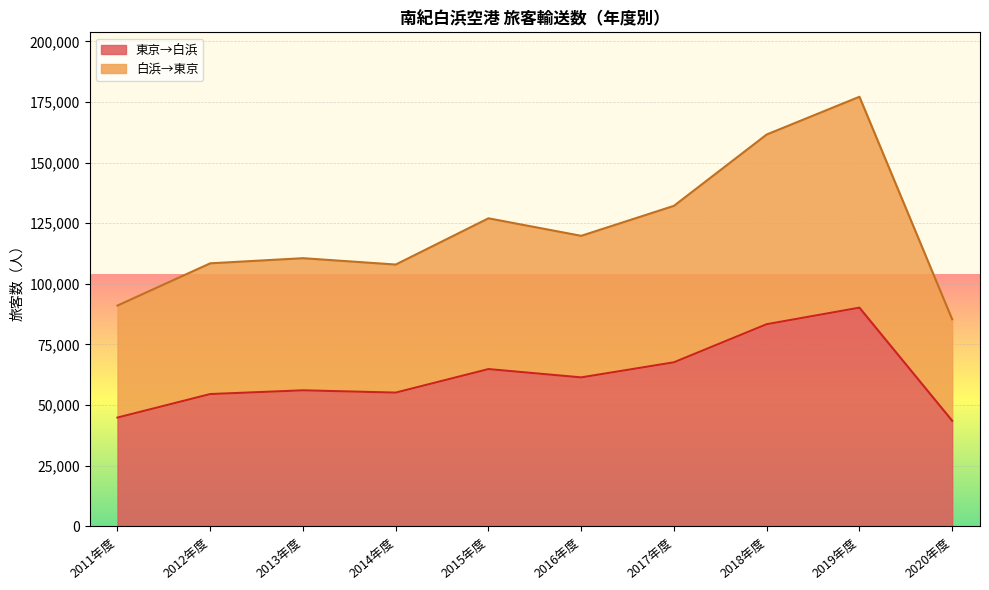

Reading left to right, what are all the values shown in this chart?

東京→白浜: 2011年度=44819	2012年度=54522	2013年度=56061	2014年度=55122	2015年度=64819	2016年度=61394	2017年度=67620	2018年度=83330	2019年度=90146	2020年度=43516
白浜→東京: 2011年度=91020	2012年度=108441	2013年度=110555	2014年度=107936	2015年度=127003	2016年度=119777	2017年度=132151	2018年度=161570	2019年度=177135	2020年度=85359